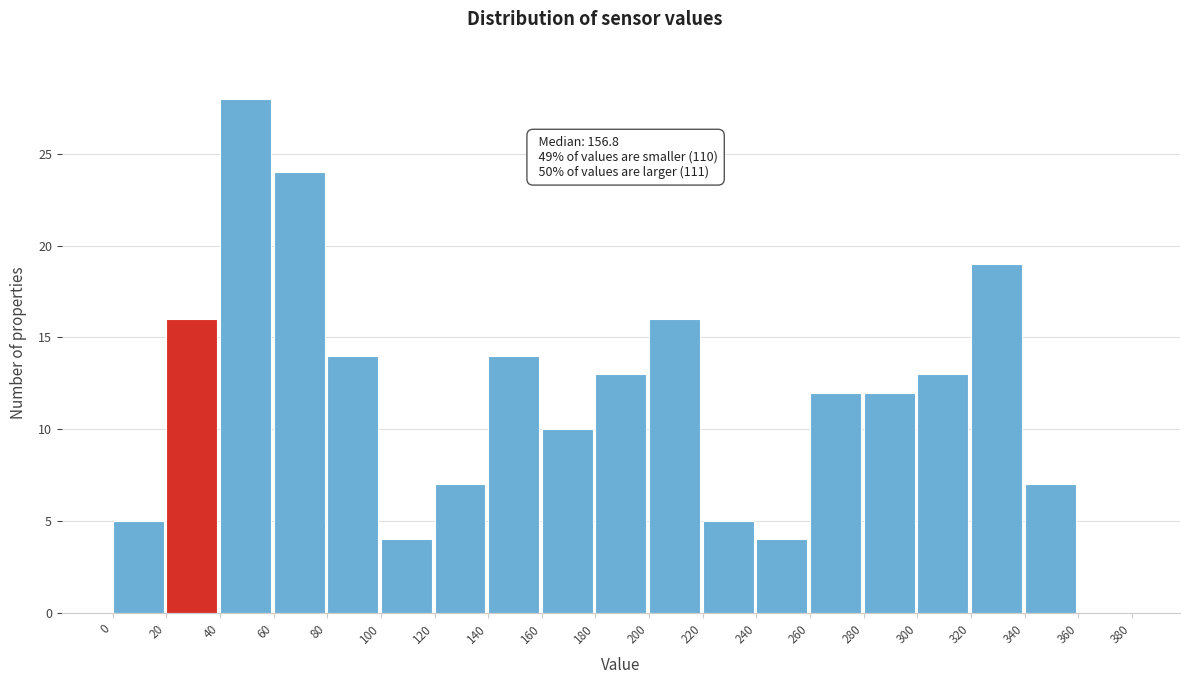

Which range on the x-axis has the tallest bar?

40 to 60